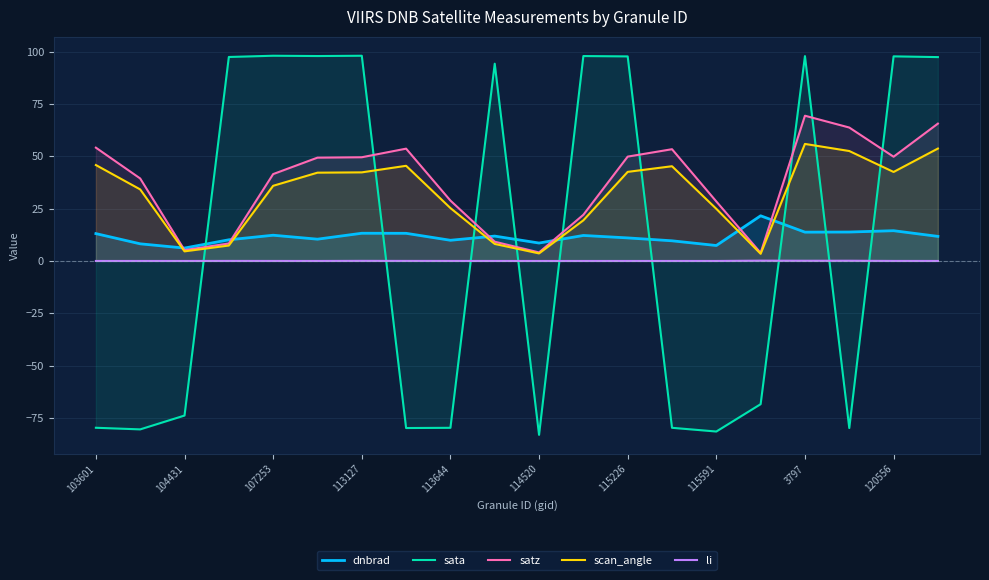

What are all the series names shown in the legend?

dnbrad, sata, satz, scan_angle, li